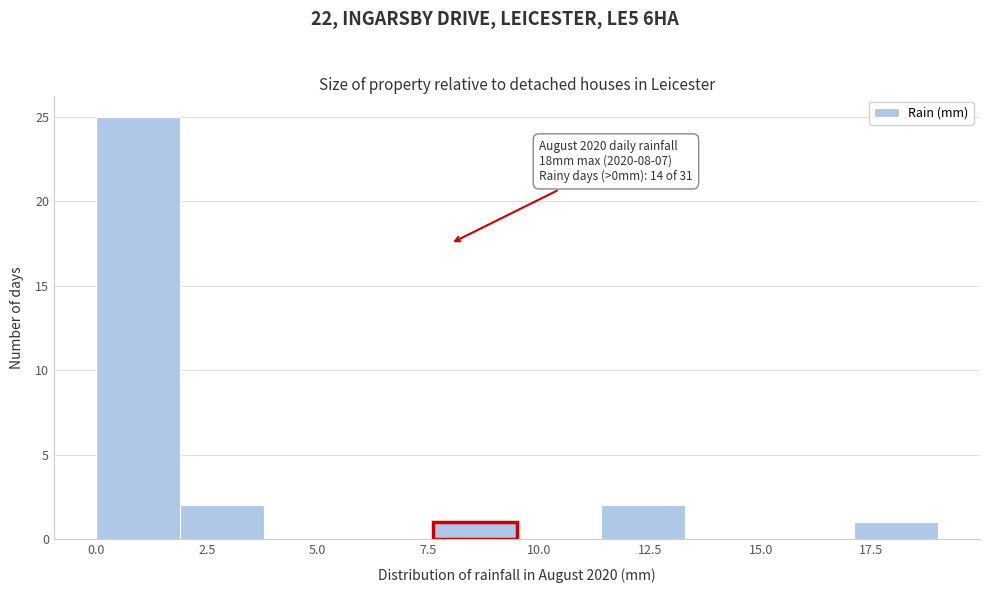

Read against the x-axis, roughly where is the centre of the tallest bar?

1.0